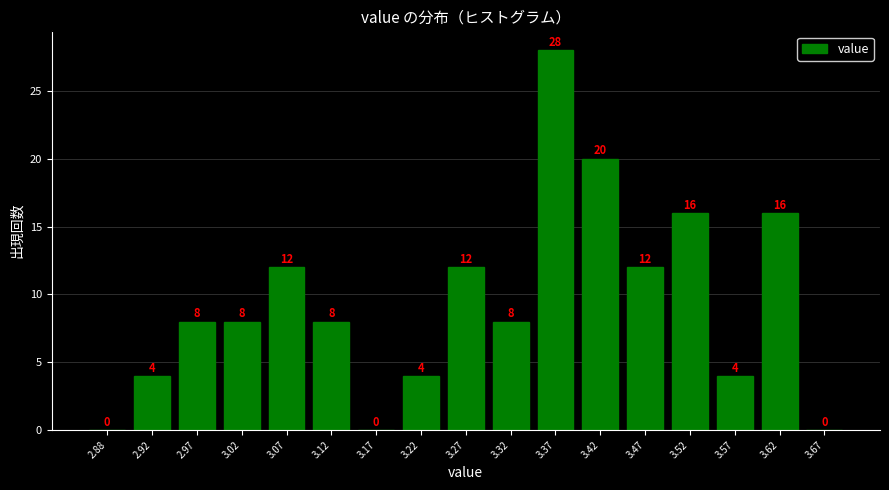

Reading left to right, transcribe this chart: for each bar, give the range it covers on the x-axis and its height.

2.85 to 2.90: 0
2.90 to 2.95: 4
2.95 to 3.00: 8
3.00 to 3.05: 8
3.05 to 3.10: 12
3.10 to 3.15: 8
3.15 to 3.20: 0
3.20 to 3.25: 4
3.25 to 3.30: 12
3.30 to 3.35: 8
3.35 to 3.40: 28
3.40 to 3.45: 20
3.45 to 3.50: 12
3.50 to 3.55: 16
3.55 to 3.60: 4
3.60 to 3.65: 16
3.65 to 3.70: 0